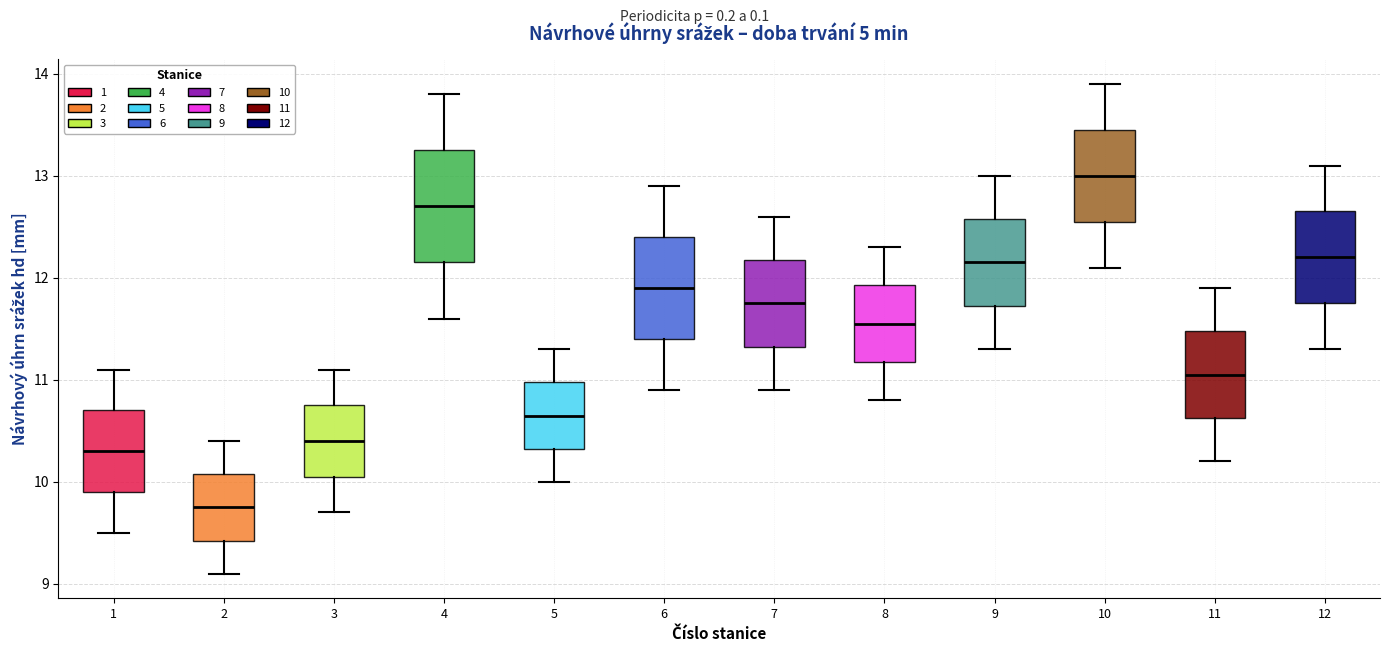

Reading left to right, transcribe this box plot: for each box, give where its median line is, the range the box spans, and where its two whiskers end, as read against the y-axis. The values are not printed on the chart, so give them approximately, as read against the axis.

1: median 10.3, box 9.9 to 10.7, whiskers 9.5 to 11.1
2: median 9.8, box 9.4 to 10.1, whiskers 9.1 to 10.4
3: median 10.4, box 10.1 to 10.8, whiskers 9.7 to 11.1
4: median 12.7, box 12.2 to 13.3, whiskers 11.6 to 13.8
5: median 10.7, box 10.3 to 11.0, whiskers 10.0 to 11.3
6: median 11.9, box 11.4 to 12.4, whiskers 10.9 to 12.9
7: median 11.8, box 11.3 to 12.2, whiskers 10.9 to 12.6
8: median 11.6, box 11.2 to 11.9, whiskers 10.8 to 12.3
9: median 12.2, box 11.7 to 12.6, whiskers 11.3 to 13.0
10: median 13.0, box 12.6 to 13.5, whiskers 12.1 to 13.9
11: median 11.1, box 10.6 to 11.5, whiskers 10.2 to 11.9
12: median 12.2, box 11.8 to 12.7, whiskers 11.3 to 13.1